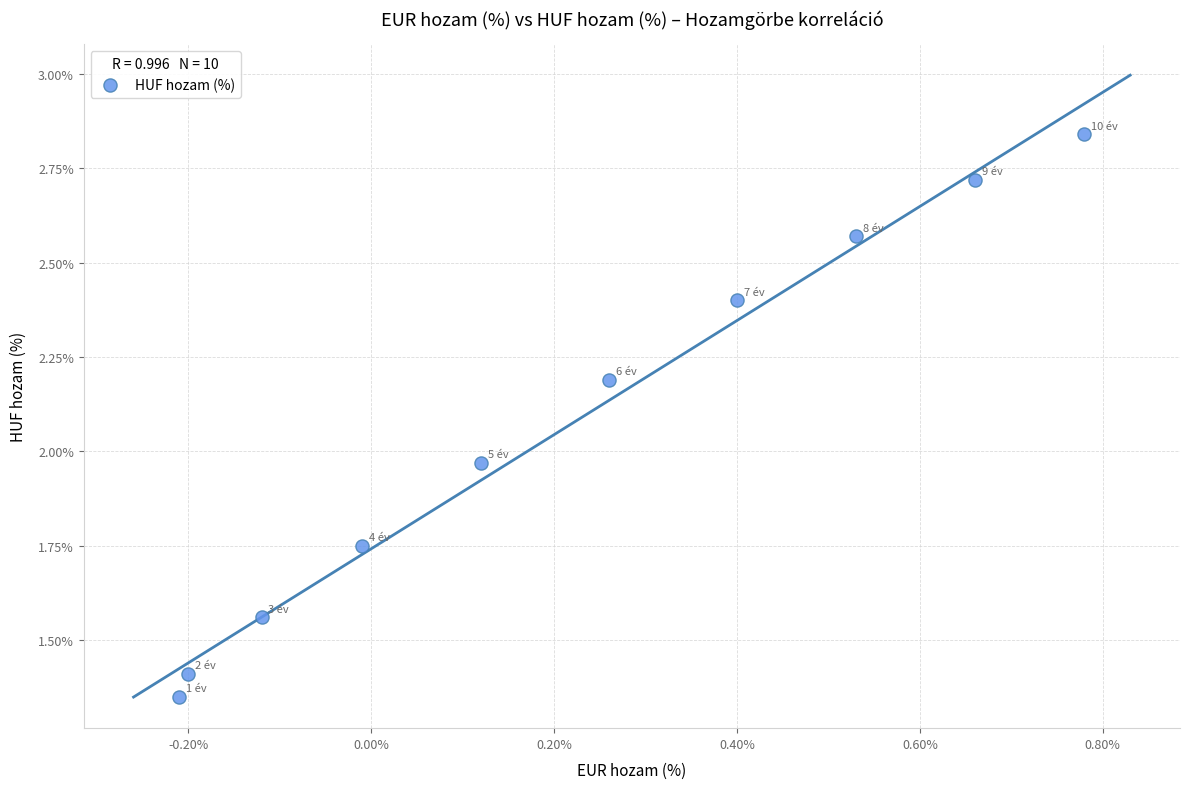

What is the range of Y values (max minus min)?

1.5